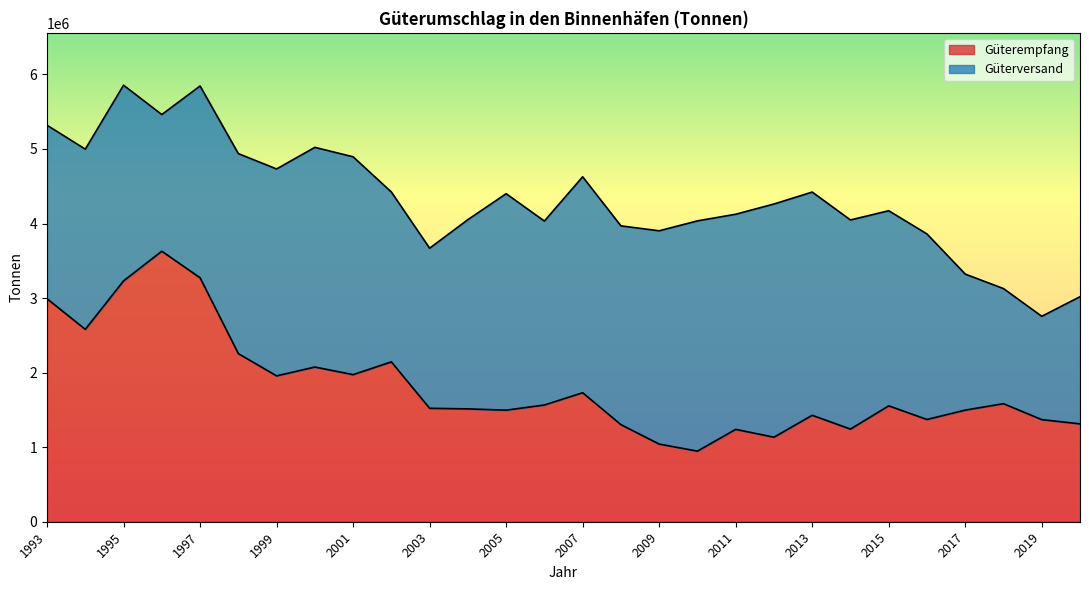

What is the sum of all values?

50957233